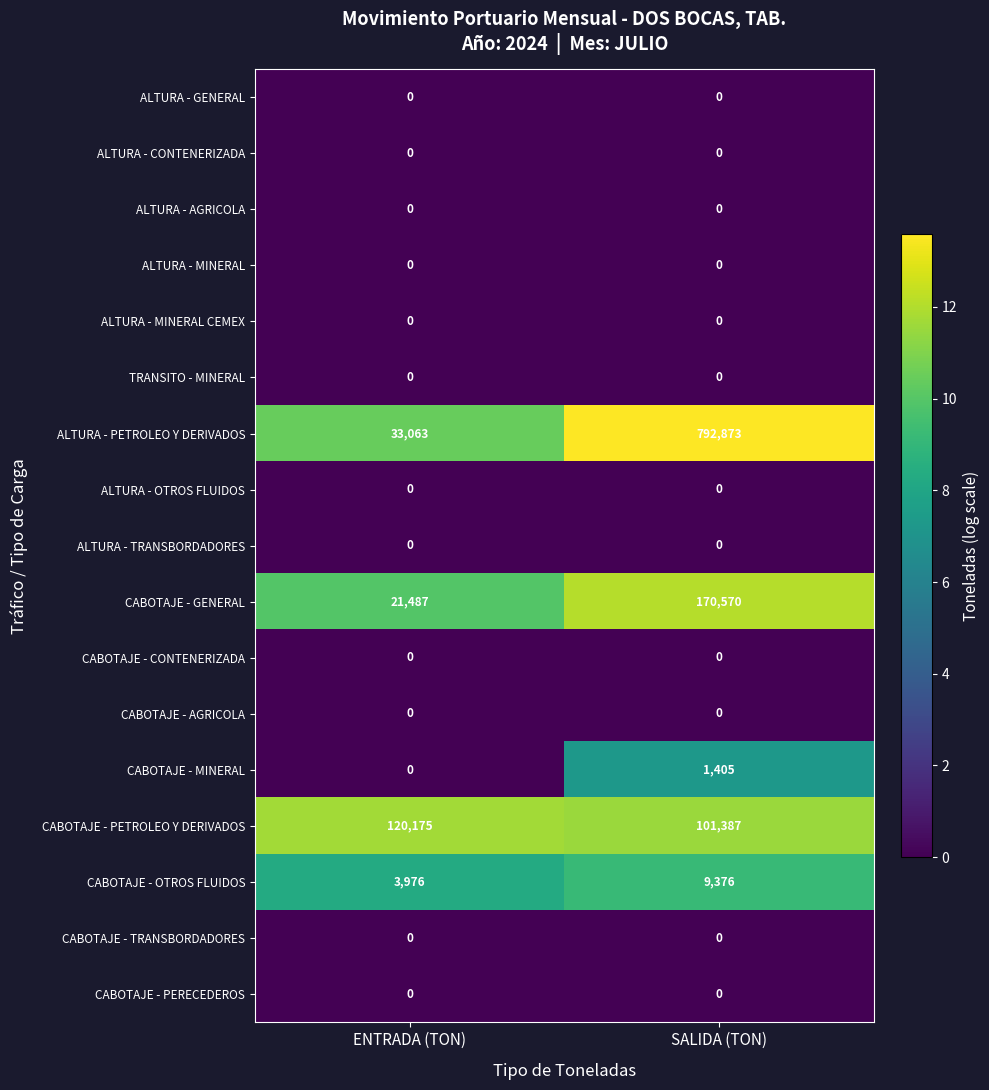

What is the difference between the highest and lowest values at SALIDA (TON)?

792873